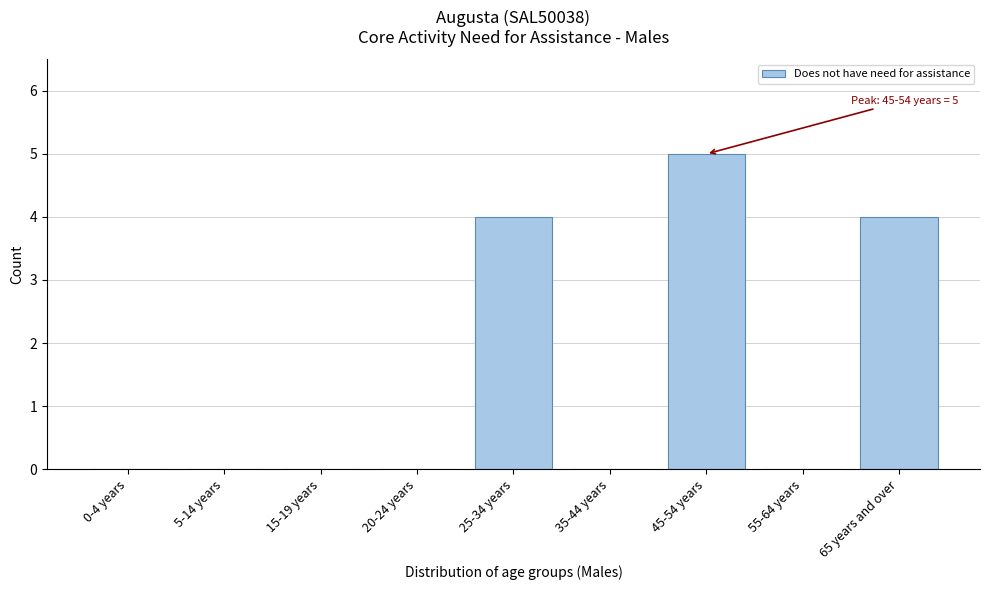

Reading left to right, transcribe all the data shown in this chart.

0-4 years=0	5-14 years=0	15-19 years=0	20-24 years=0	25-34 years=4	35-44 years=0	45-54 years=5	55-64 years=0	65 years and over=4